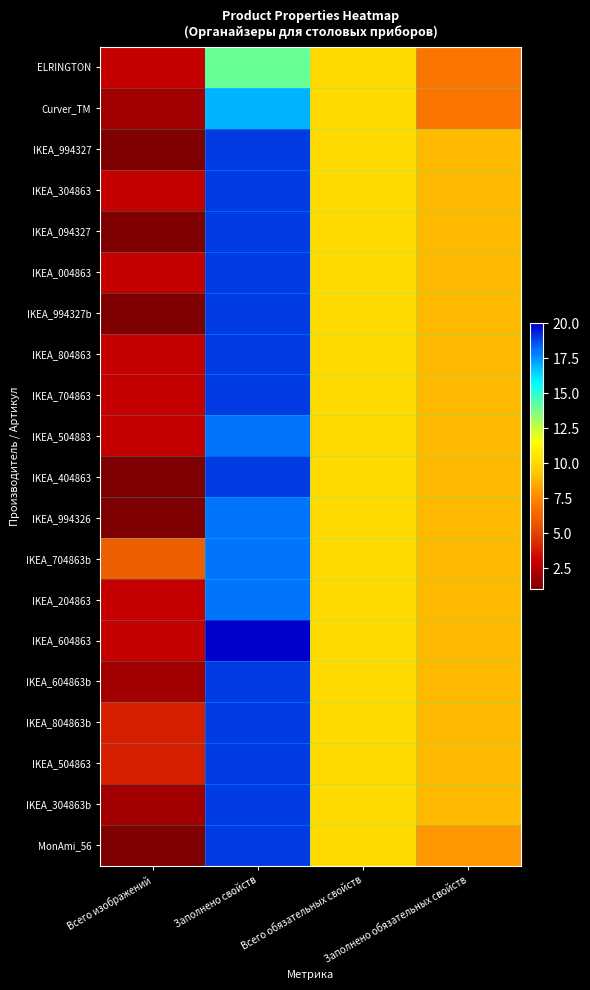

Reading left to right, extract all data points from this chart.

ELRINGTON: Всего изображений=3	Заполнено свойств=14	Всего обязательных свойств=10	Заполнено обязательных свойств=7
Curver_TM: Всего изображений=2	Заполнено свойств=17	Всего обязательных свойств=10	Заполнено обязательных свойств=7
IKEA_994327: Всего изображений=1	Заполнено свойств=19	Всего обязательных свойств=10	Заполнено обязательных свойств=9
IKEA_304863: Всего изображений=3	Заполнено свойств=19	Всего обязательных свойств=10	Заполнено обязательных свойств=9
IKEA_094327: Всего изображений=1	Заполнено свойств=19	Всего обязательных свойств=10	Заполнено обязательных свойств=9
IKEA_004863: Всего изображений=3	Заполнено свойств=19	Всего обязательных свойств=10	Заполнено обязательных свойств=9
IKEA_994327b: Всего изображений=1	Заполнено свойств=19	Всего обязательных свойств=10	Заполнено обязательных свойств=9
IKEA_804863: Всего изображений=3	Заполнено свойств=19	Всего обязательных свойств=10	Заполнено обязательных свойств=9
IKEA_704863: Всего изображений=3	Заполнено свойств=19	Всего обязательных свойств=10	Заполнено обязательных свойств=9
IKEA_504883: Всего изображений=3	Заполнено свойств=18	Всего обязательных свойств=10	Заполнено обязательных свойств=9
IKEA_404863: Всего изображений=1	Заполнено свойств=19	Всего обязательных свойств=10	Заполнено обязательных свойств=9
IKEA_994326: Всего изображений=1	Заполнено свойств=18	Всего обязательных свойств=10	Заполнено обязательных свойств=9
IKEA_704863b: Всего изображений=6	Заполнено свойств=18	Всего обязательных свойств=10	Заполнено обязательных свойств=9
IKEA_204863: Всего изображений=3	Заполнено свойств=18	Всего обязательных свойств=10	Заполнено обязательных свойств=9
IKEA_604863: Всего изображений=3	Заполнено свойств=20	Всего обязательных свойств=10	Заполнено обязательных свойств=9
IKEA_604863b: Всего изображений=2	Заполнено свойств=19	Всего обязательных свойств=10	Заполнено обязательных свойств=9
IKEA_804863b: Всего изображений=4	Заполнено свойств=19	Всего обязательных свойств=10	Заполнено обязательных свойств=9
IKEA_504863: Всего изображений=4	Заполнено свойств=19	Всего обязательных свойств=10	Заполнено обязательных свойств=9
IKEA_304863b: Всего изображений=2	Заполнено свойств=19	Всего обязательных свойств=10	Заполнено обязательных свойств=9
MonAmi_56: Всего изображений=1	Заполнено свойств=19	Всего обязательных свойств=10	Заполнено обязательных свойств=8